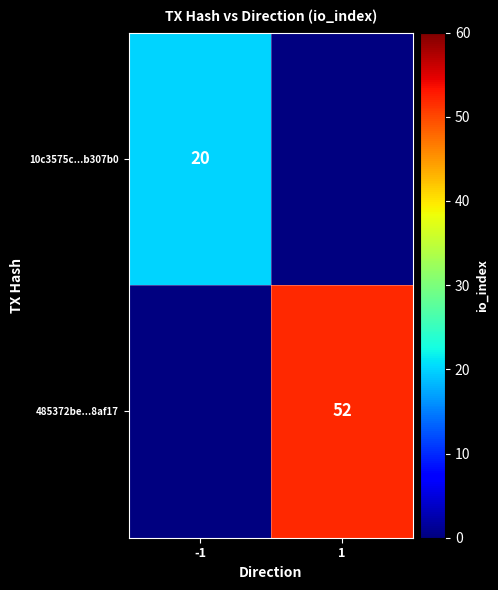

The value of 10c3575c...b307b0 at -1 is 26.4. True or false?

False